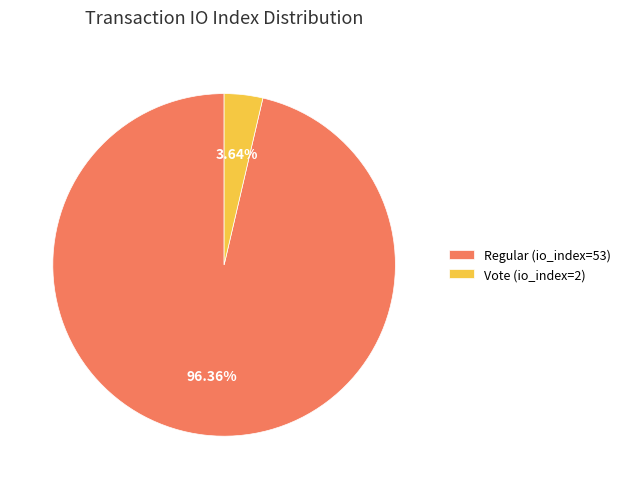

Is there a majority slice in this chart?

Yes